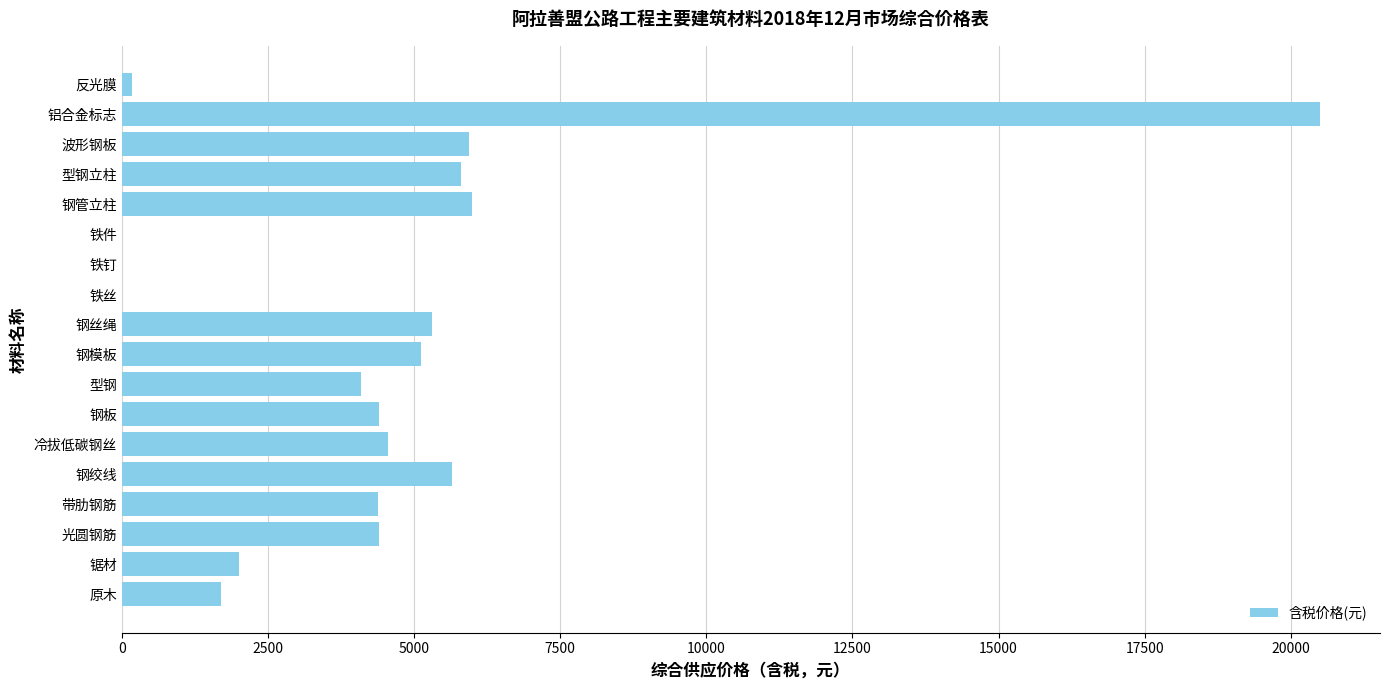

Which has a higher value, 钢绞线 or 铝合金标志?

铝合金标志